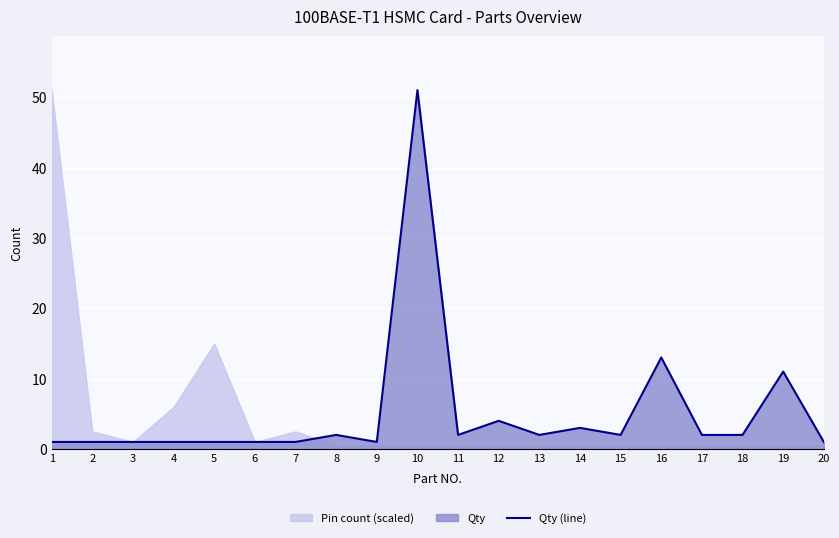

The chart shows a value of 1 at 6. True or false?

False